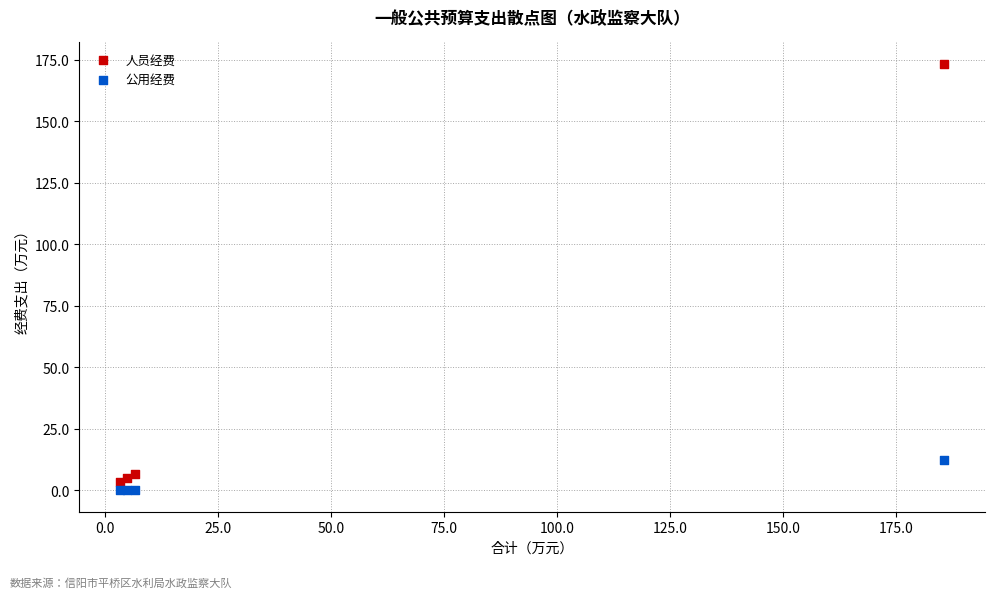

Which series contains the highest Y value?

人员经费